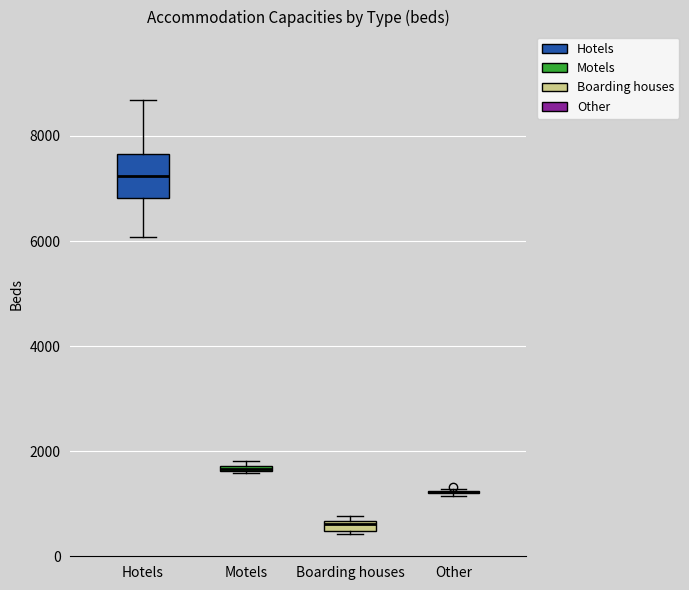

Which box is the tallest, from its lower edge to its upper edge?

Hotels